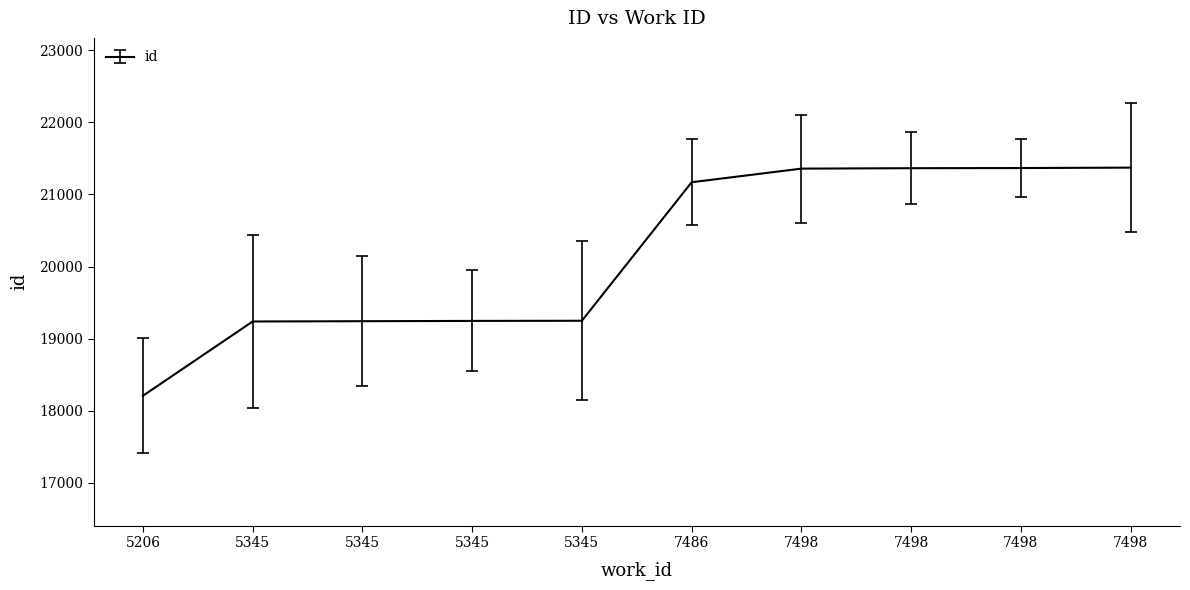

Does the chart have visible grid lines?

No